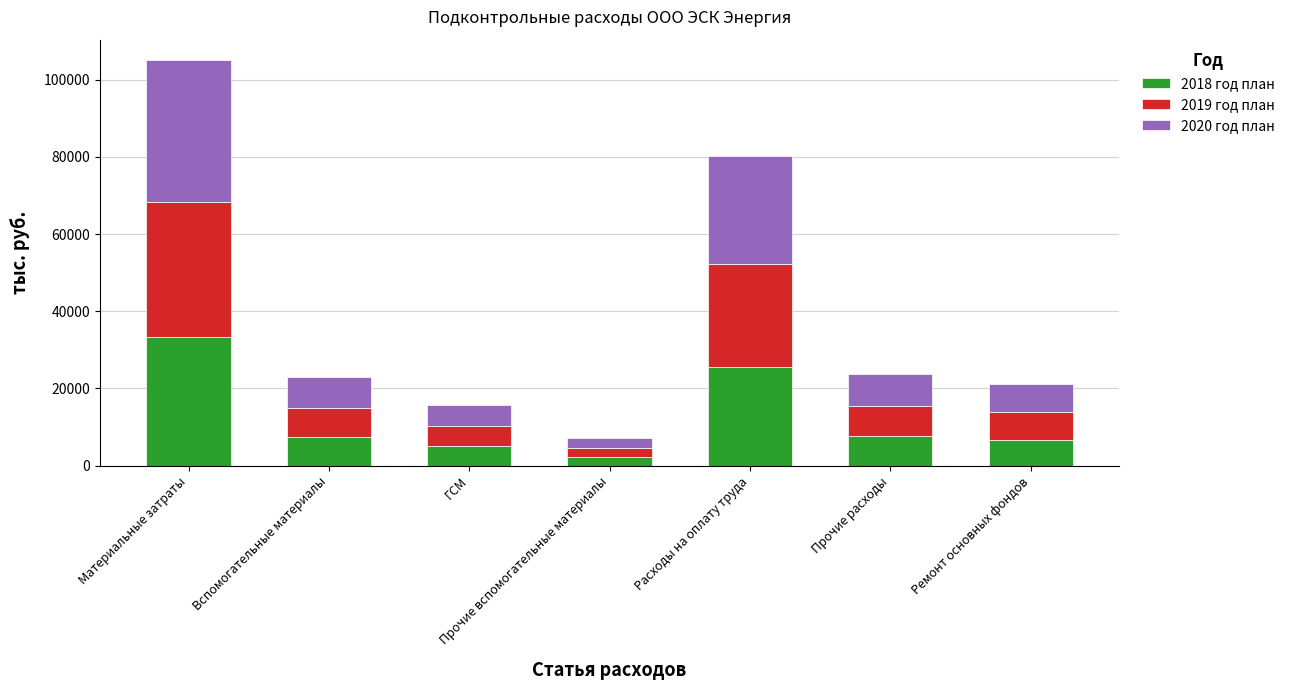

How many bars are there in total?

7